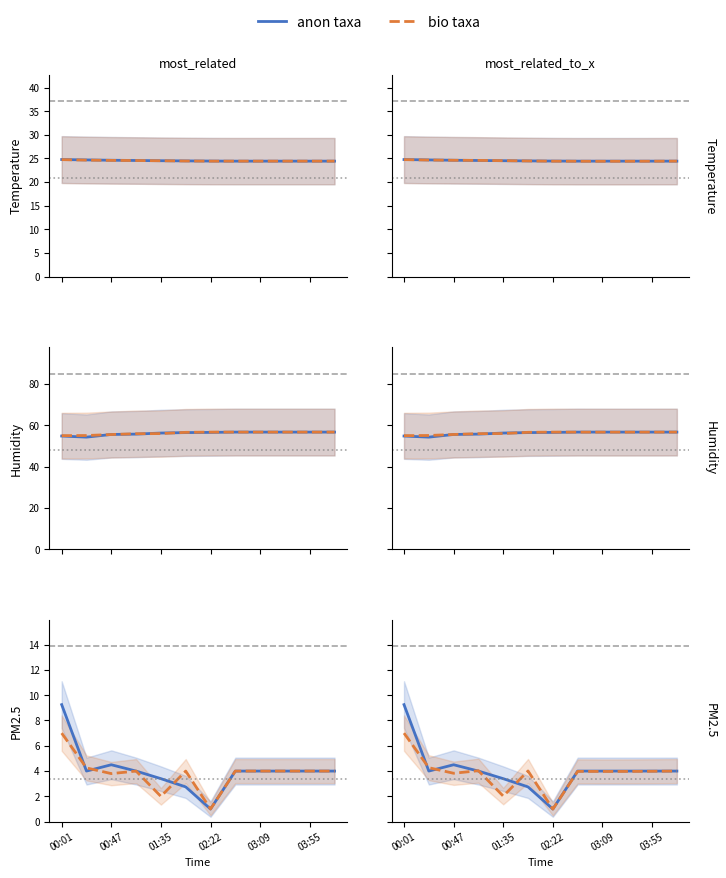

True or false: anon taxa and bio taxa intersect in this chart.

True